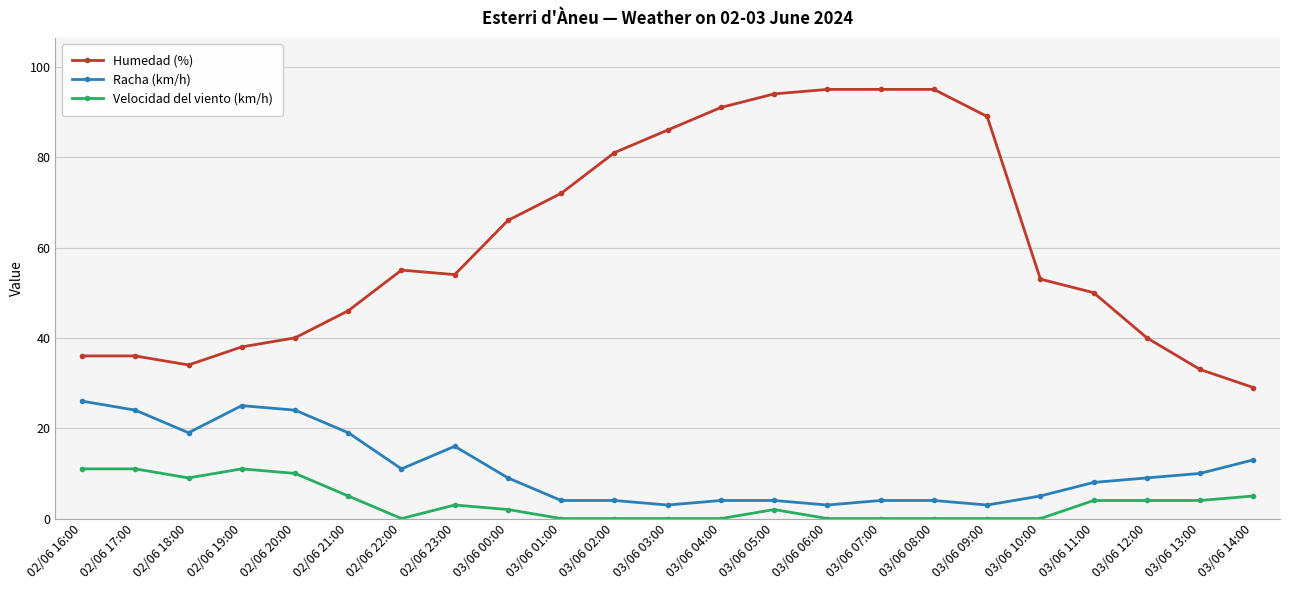

At 02/06 18:00, list the series in order from smallest to largest.

Velocidad del viento (km/h), Racha (km/h), Humedad (%)